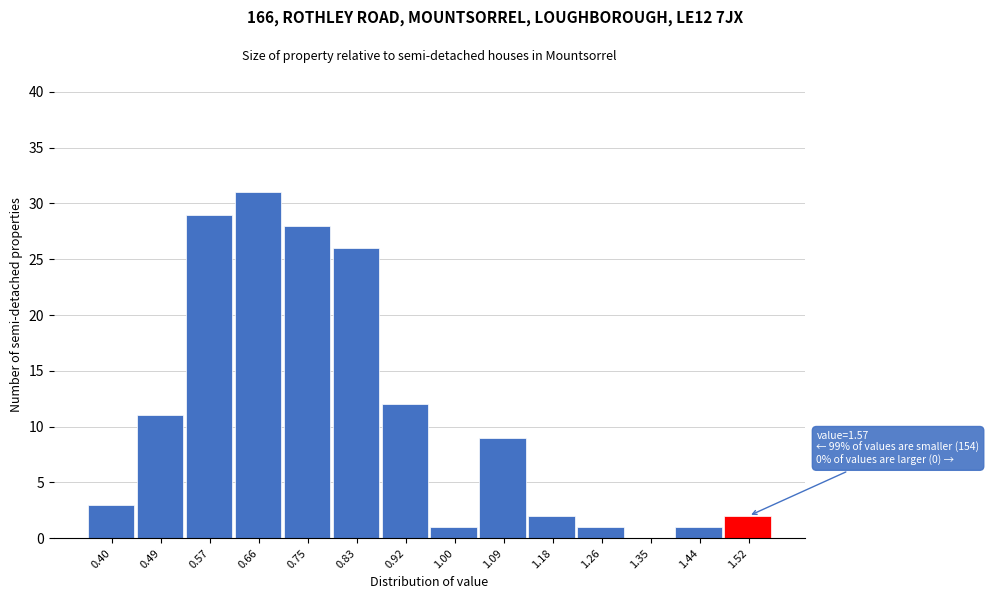

Reading right to left, what are all the values shown in this chart?

1.52=2	1.44=1	1.35=0	1.26=1	1.18=2	1.09=9	1.00=1	0.92=12	0.83=26	0.75=28	0.66=31	0.57=29	0.49=11	0.40=3